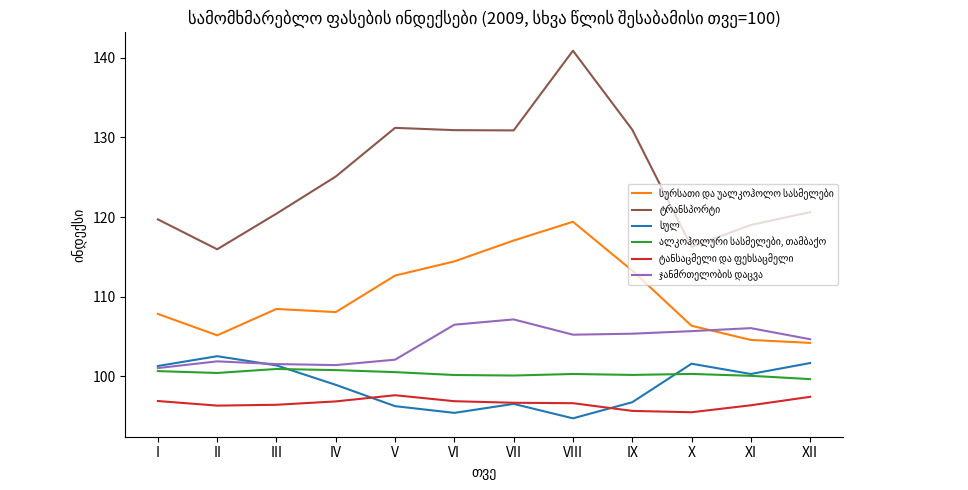

Which label corresponds to the smallest value in the chart?

VIII